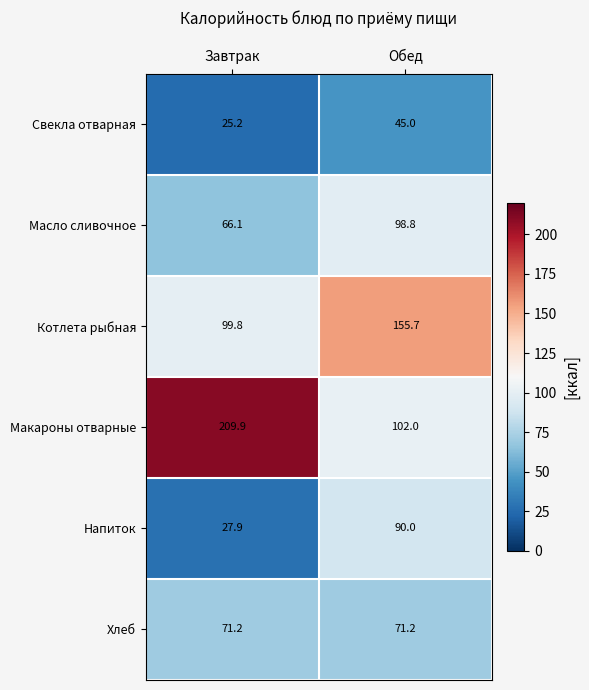

What is the spread (max minus min) of values at Обед?

110.7